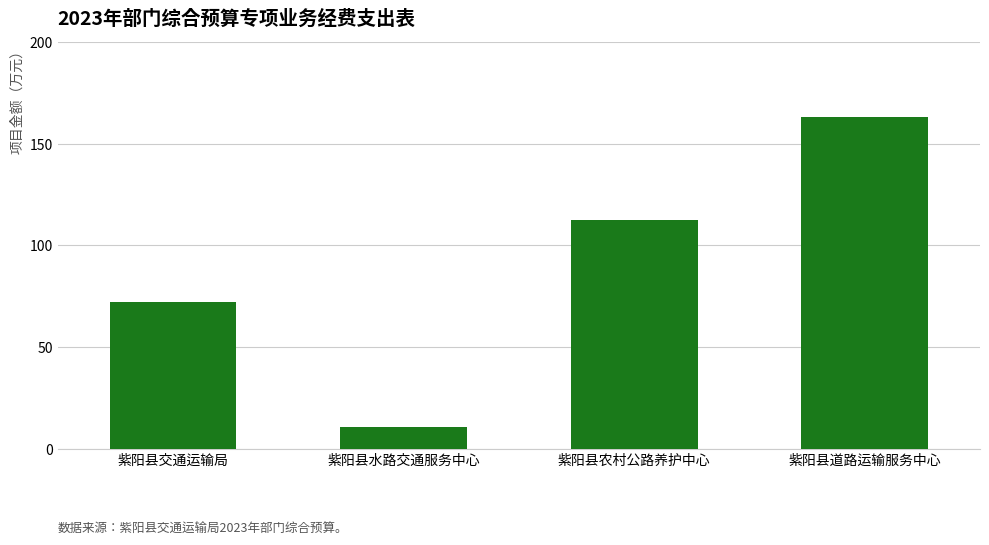

What is the approximate value at 紫阳县交通运输局?

72.0